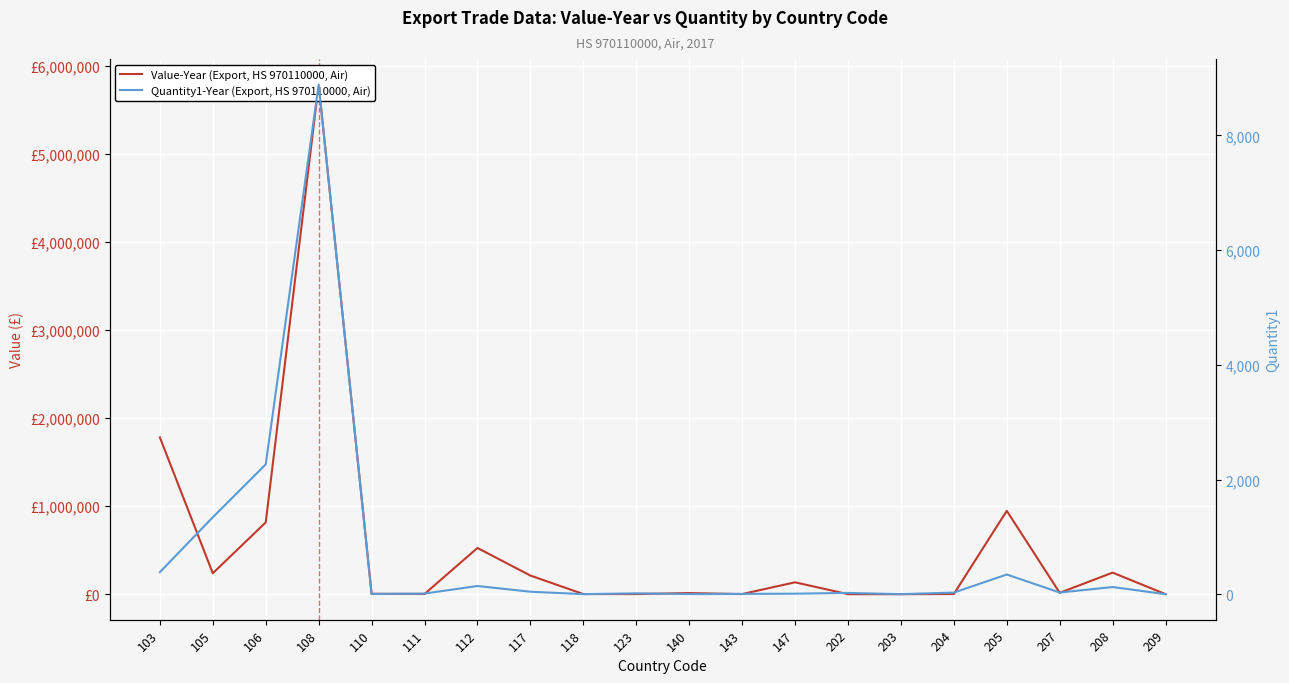

What are all the series names shown in the legend?

Value-Year (Export, HS 970110000, Air), Quantity1-Year (Export, HS 970110000, Air)